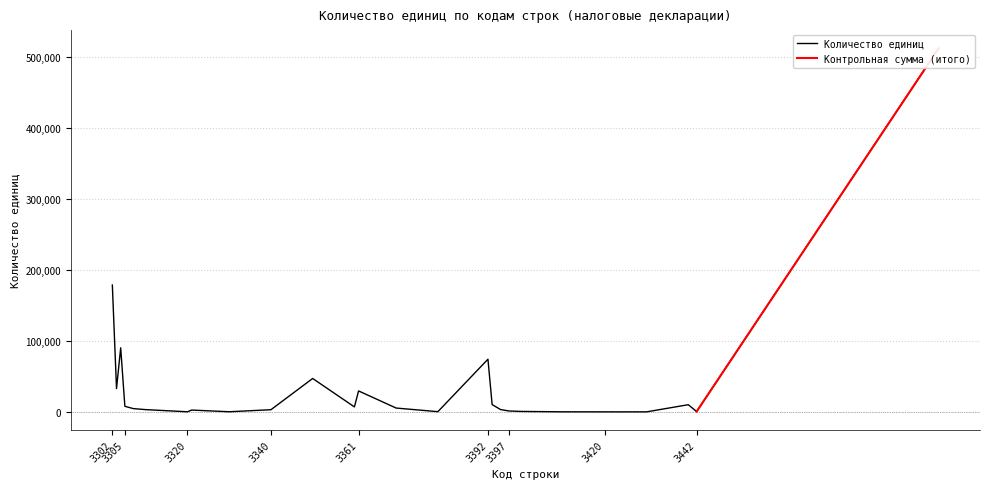

Where is the first local maximum?

3304